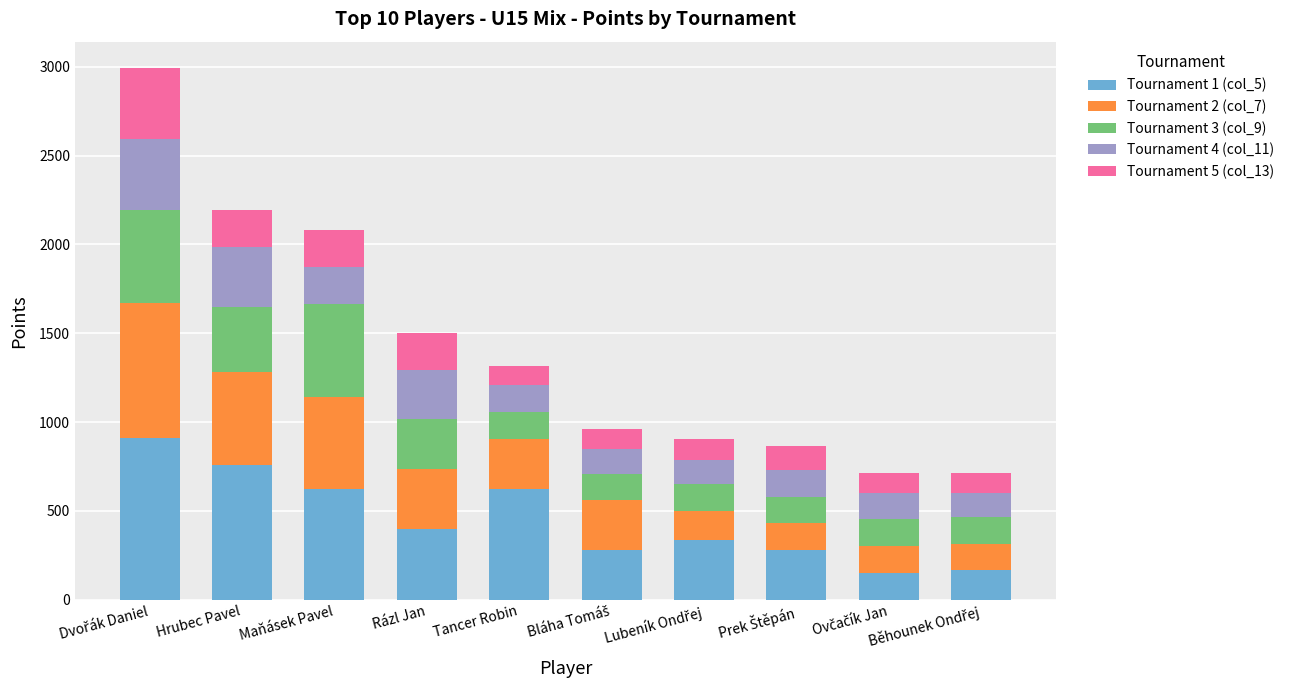

Is it true that Tournament 1 (col_5) equals 1301 at Hrubec Pavel?

False